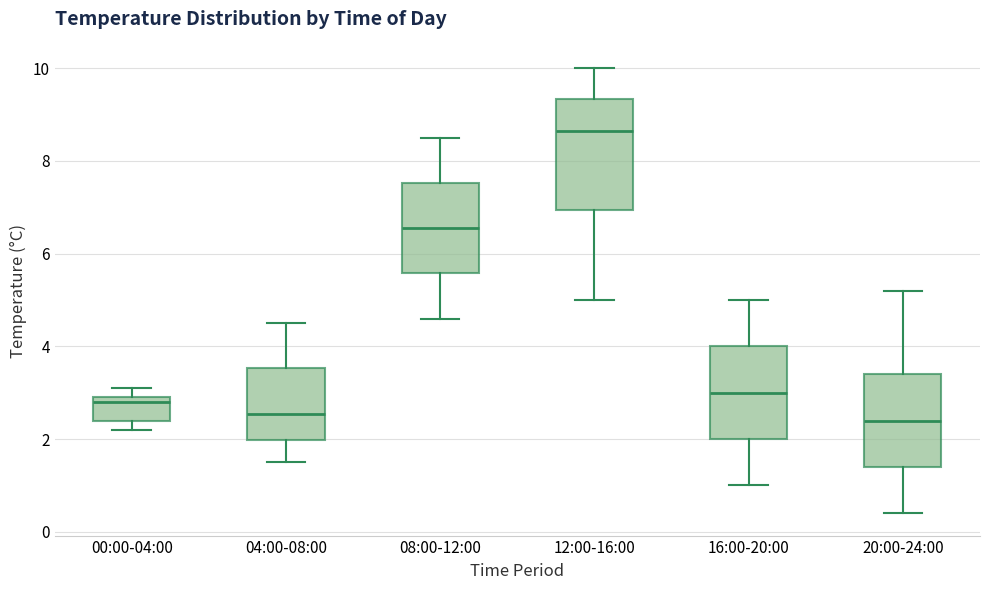

Comparing the boxes themselves (not the whiskers), which one is the tallest?

12:00-16:00